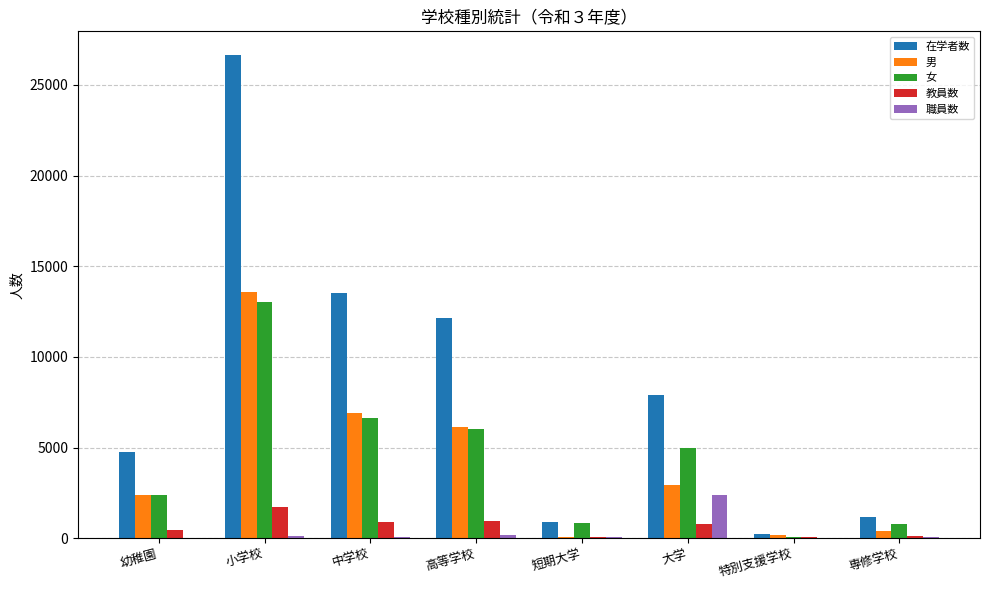

Which category has the highest value in the 教員数 series?

小学校